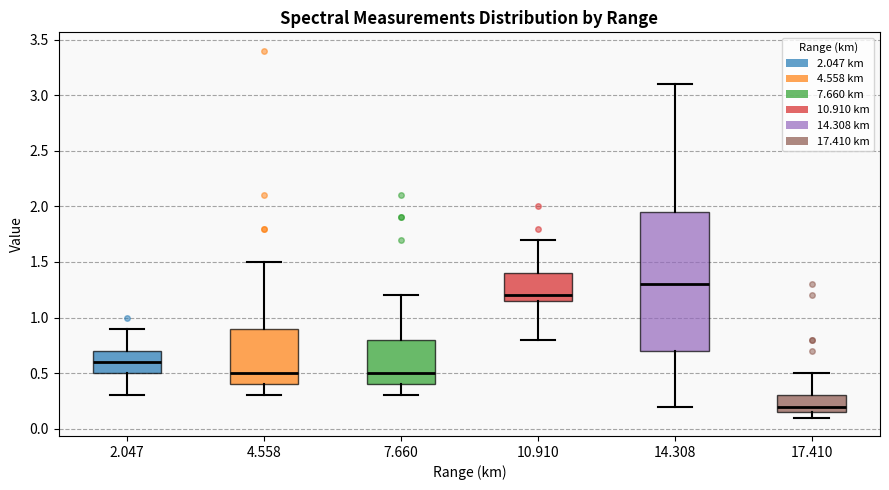

Where is the lower edge of the box at x = 14.308 on the y-axis? The values are not printed on the chart, so give them approximately, as read against the axis.

0.70